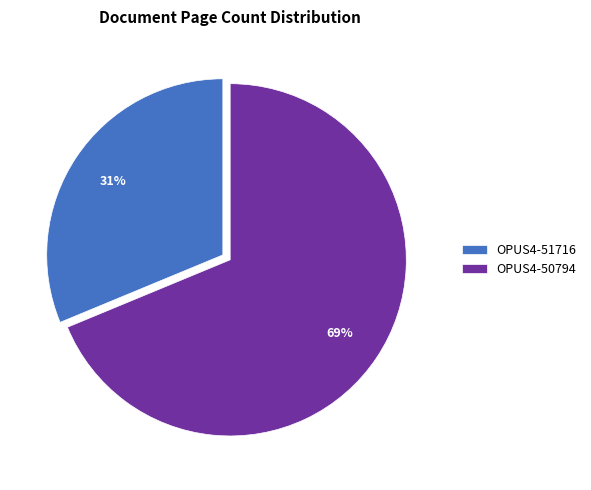

What is the largest slice in the pie chart?

OPUS4-50794